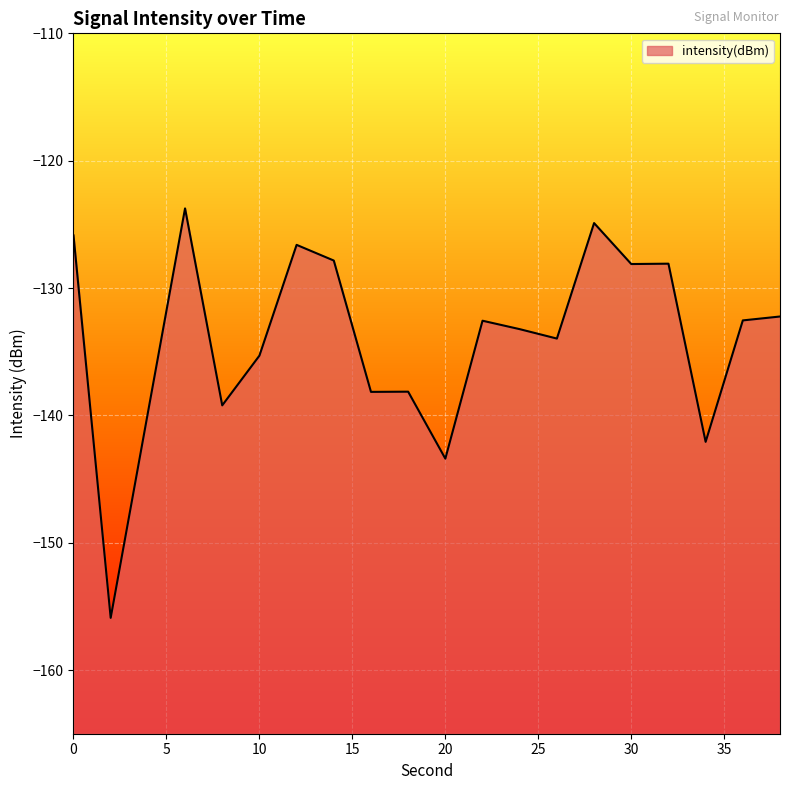

At which label is the value closest to -139?

8